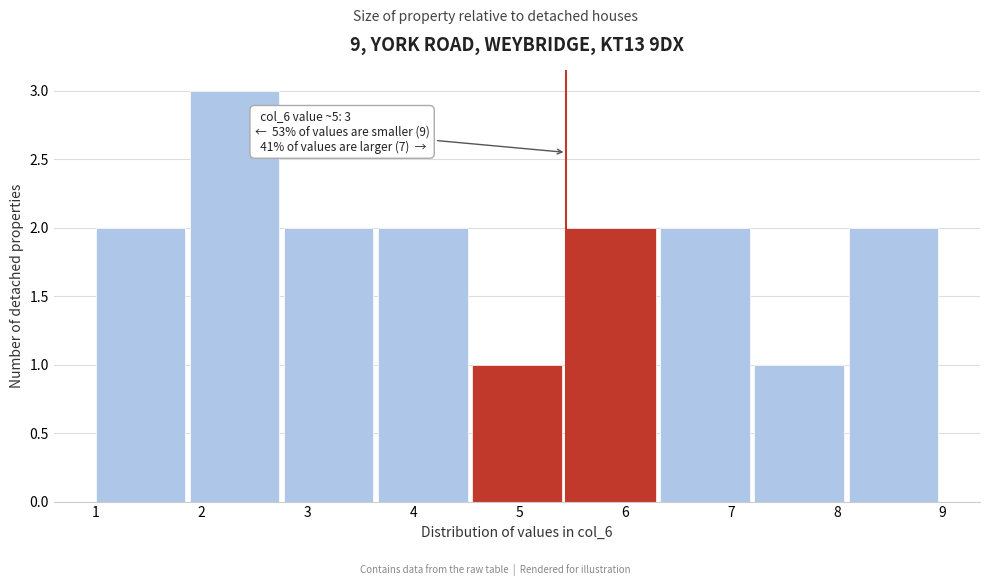

Which range on the x-axis has the tallest bar?

1.9 to 2.8